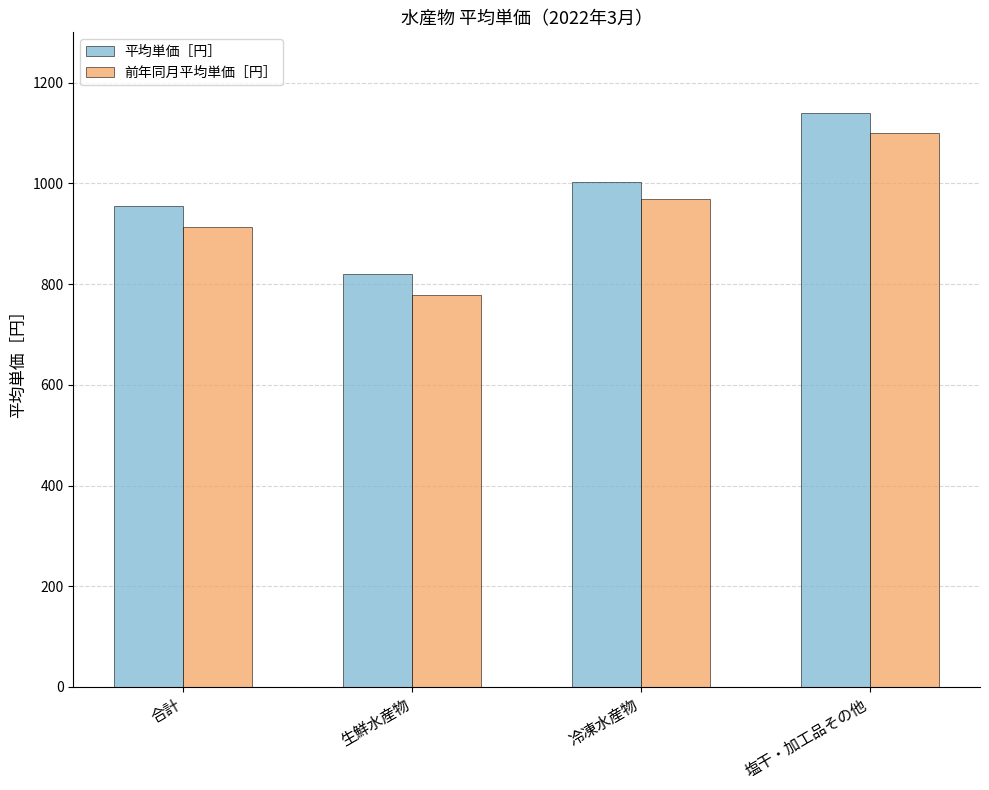

Reading right to left, list all the values displayed in this chart.

平均単価［円］: 塩干・加工品その他=1139	冷凍水産物=1002	生鮮水産物=820	合計=956
前年同月平均単価［円］: 塩干・加工品その他=1101	冷凍水産物=970	生鮮水産物=778	合計=914